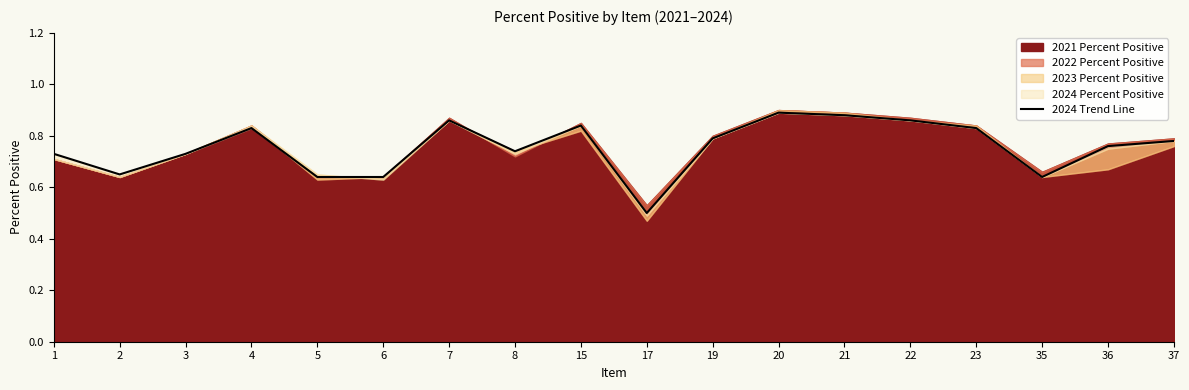

How many lines are shown in the chart?

1